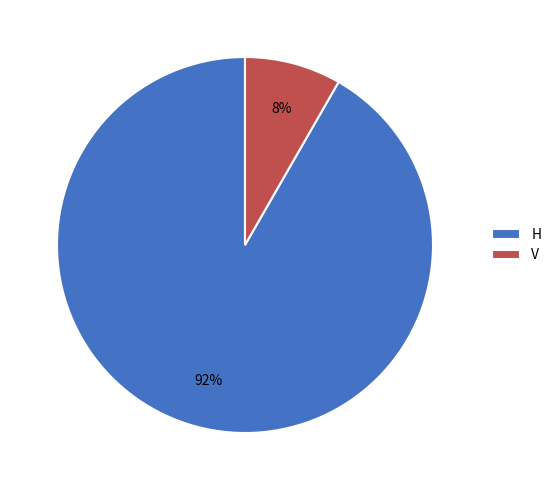

To the nearest percent, what portion does H represent?

92%